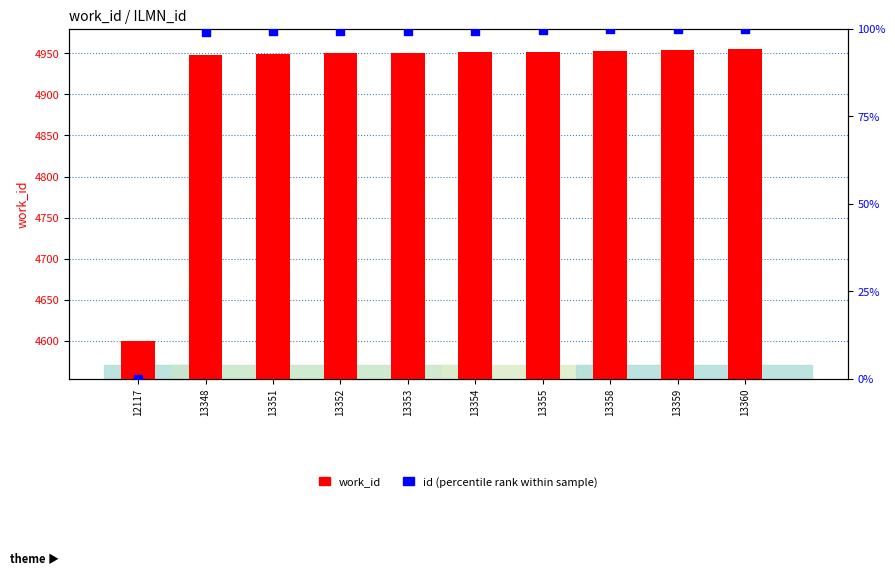

Which series contains the lowest Y value?

id (percentile rank)